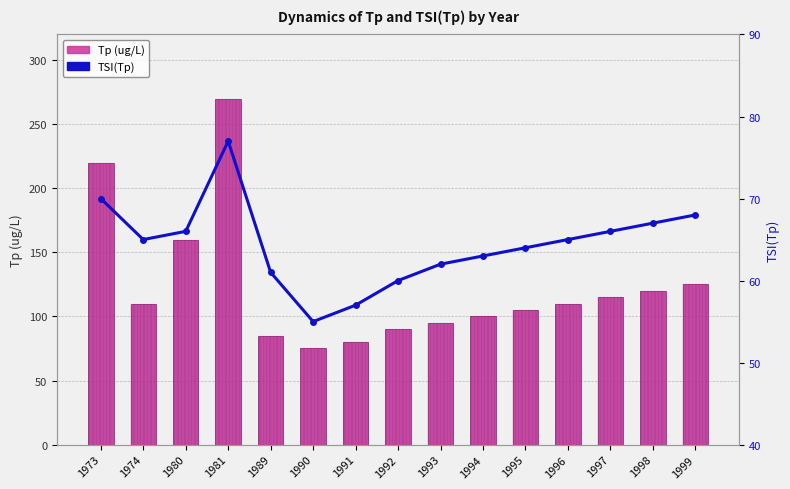

Reading left to right, list all the values displayed in this chart.

Tp (ug/L): 220	110	160	270	85	75	80	90	95	100	105	110	115	120	125
TSI(Tp): 70	65	66	77	61	55	57	60	62	63	64	65	66	67	68